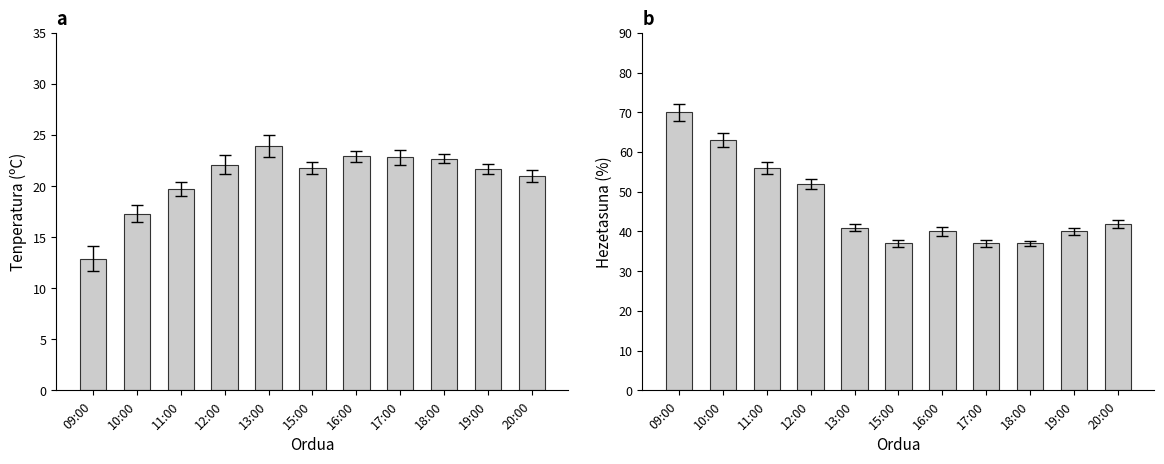

What is the difference between the maximum and minimum values in the Tenperatura (ºC) series?

11.0